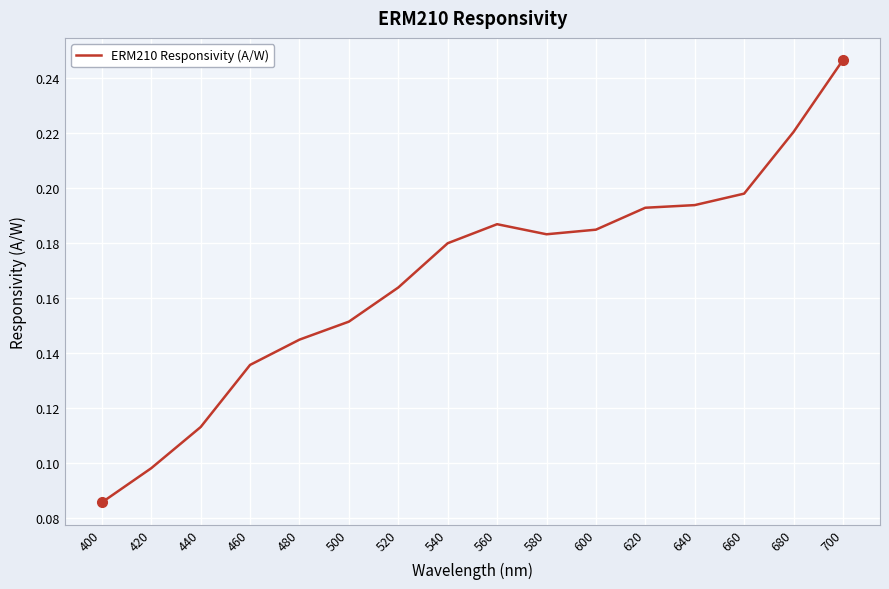

Which label corresponds to the largest value in the chart?

700